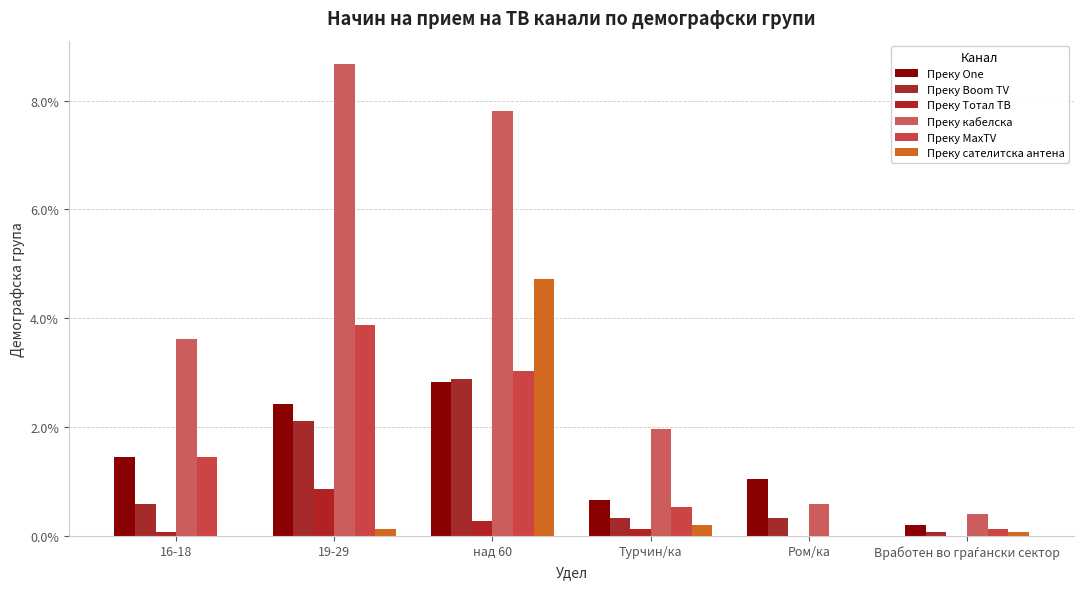

What is the difference between the maximum and minimum values in the Преку Boom TV series?

2.8